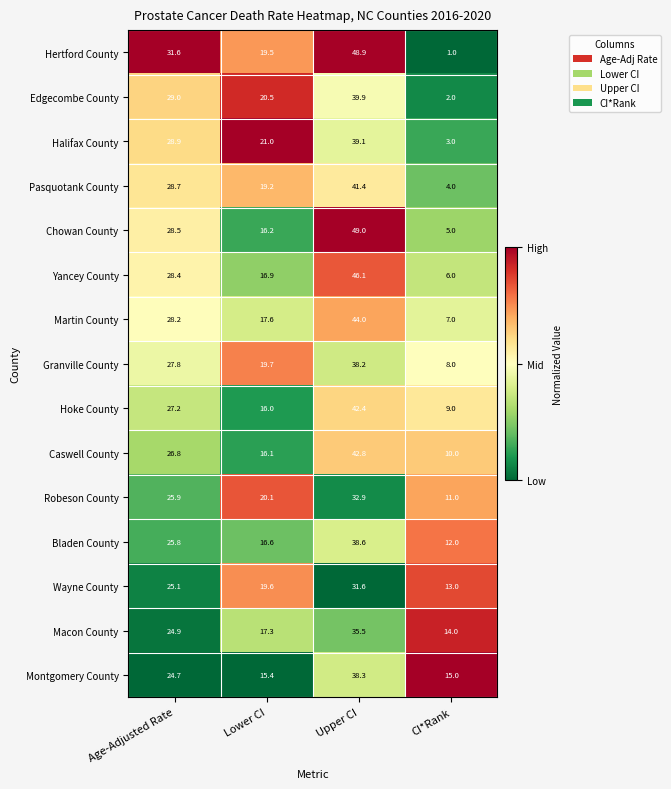

The Macon County series shows 5.8 at Age-Adjusted Rate. True or false?

False